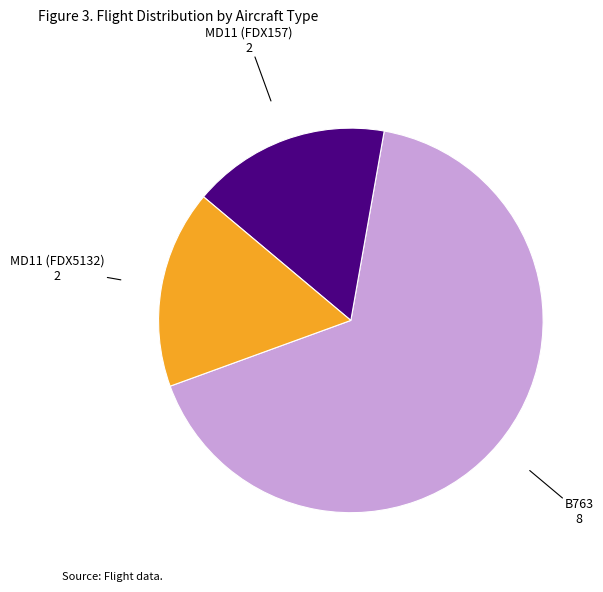

Is there a majority slice in this chart?

Yes